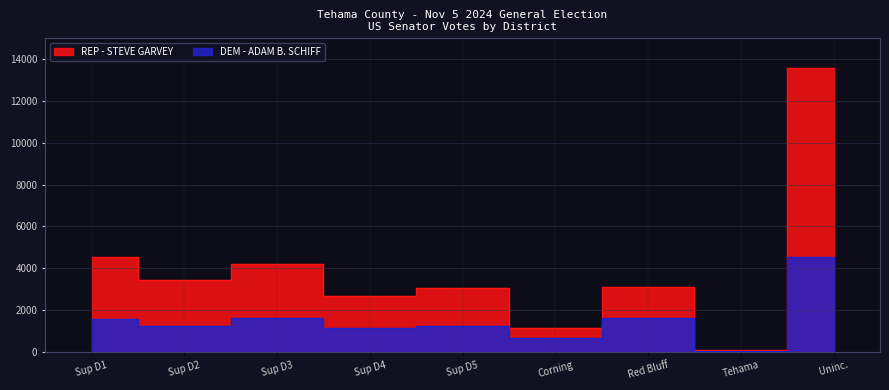

In REP - STEVE GARVEY, how many points are lower than both neighbors (excluding endpoints)?

4